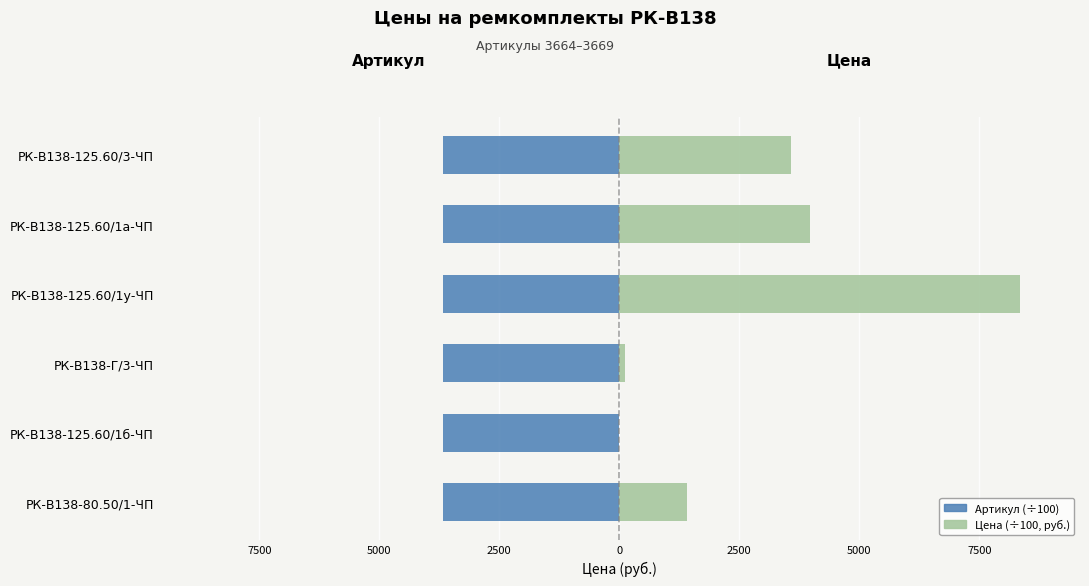

Reading left to right, extract all data points from this chart.

Артикул (÷100): -36.6	-36.7	-36.7	-36.7	-36.7	-36.6
Цена (÷100, руб.): 14.1	0.0	1.2	83.4	39.6	35.7